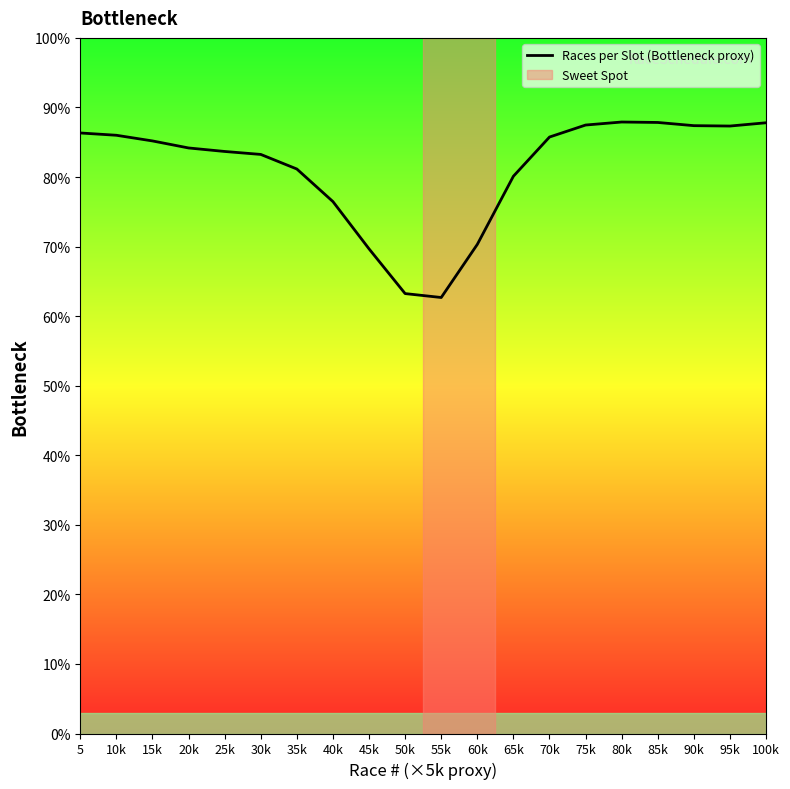

Reading right to left, list all the values displayed in this chart.

100k=87.8	95k=87.3	90k=87.4	85k=87.8	80k=87.9	75k=87.5	70k=85.7	65k=80.1	60k=70.3	55k=62.7	50k=63.2	45k=69.7	40k=76.5	35k=81.2	30k=83.2	25k=83.7	20k=84.2	15k=85.2	10k=86.0	5=86.3